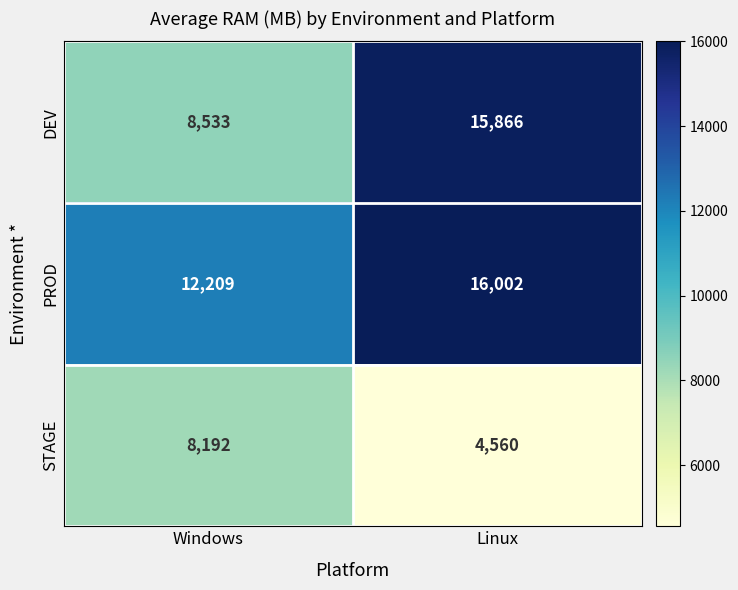

How many distinct data groups are displayed?

3